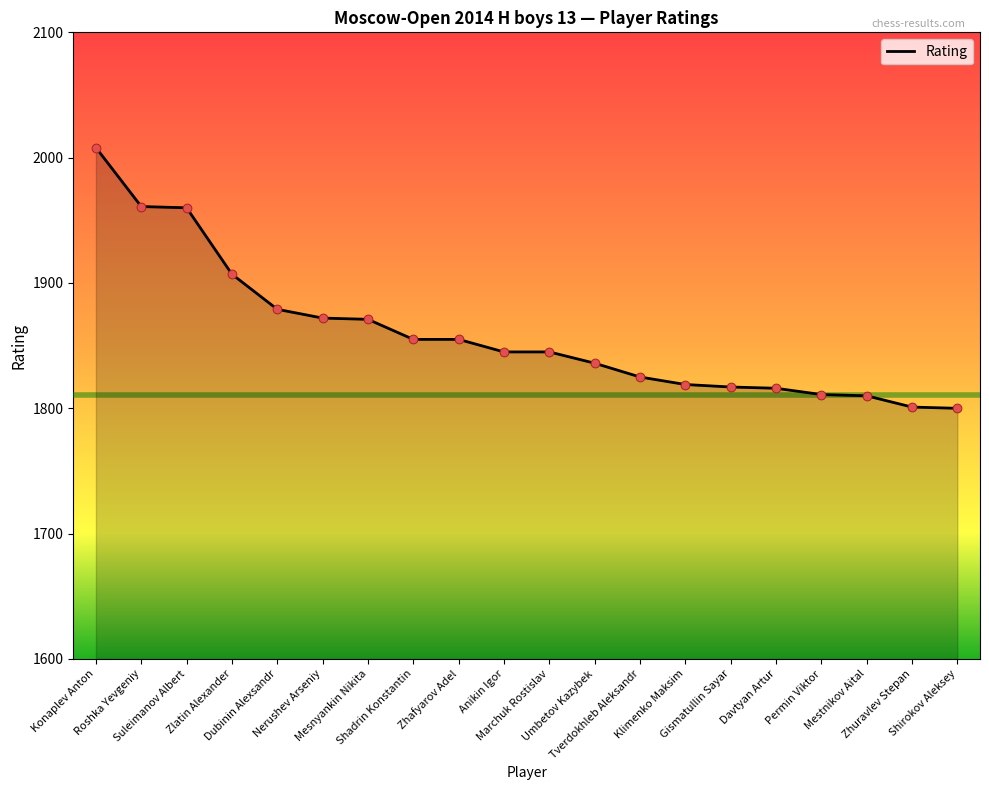

What is the ratio of the value at Davtyan Artur to the value at Konaplev Anton?

0.9